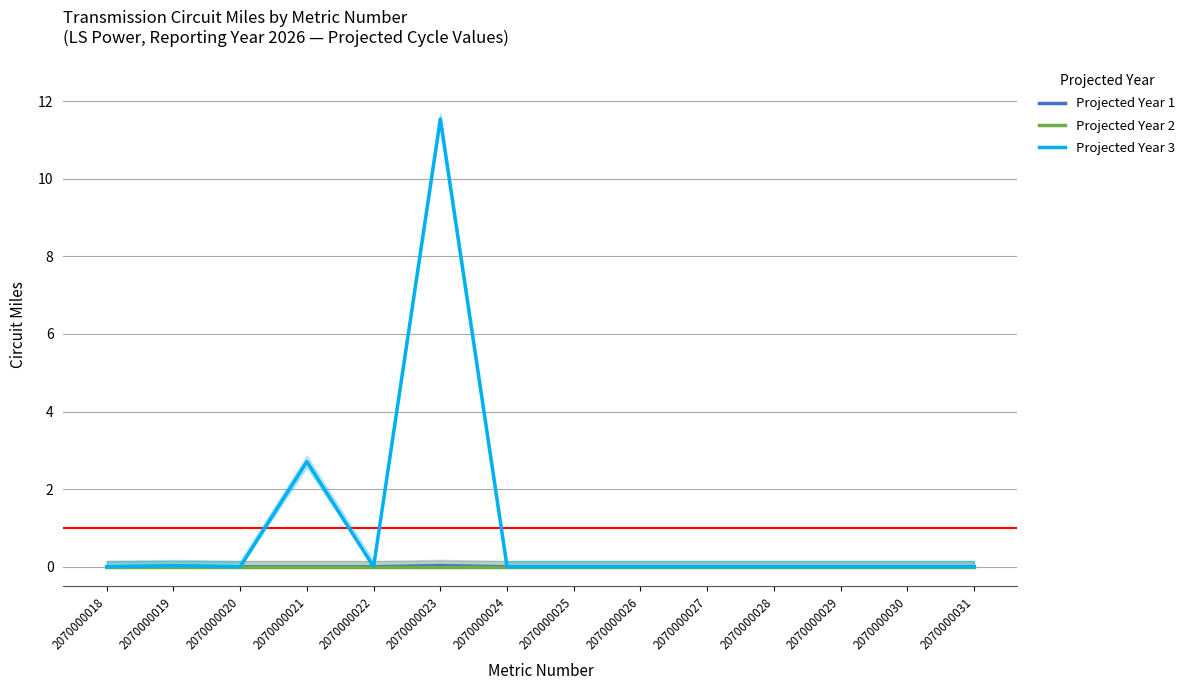

What is the total value across all series at 2070000021?

2.7